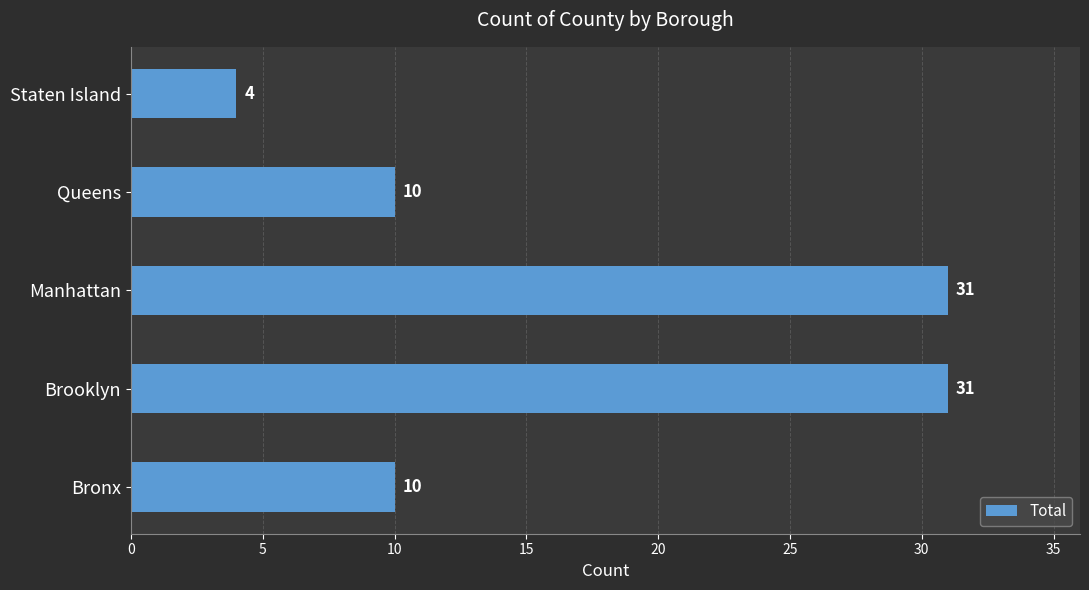

What is the change in value from Manhattan to Queens?

-21